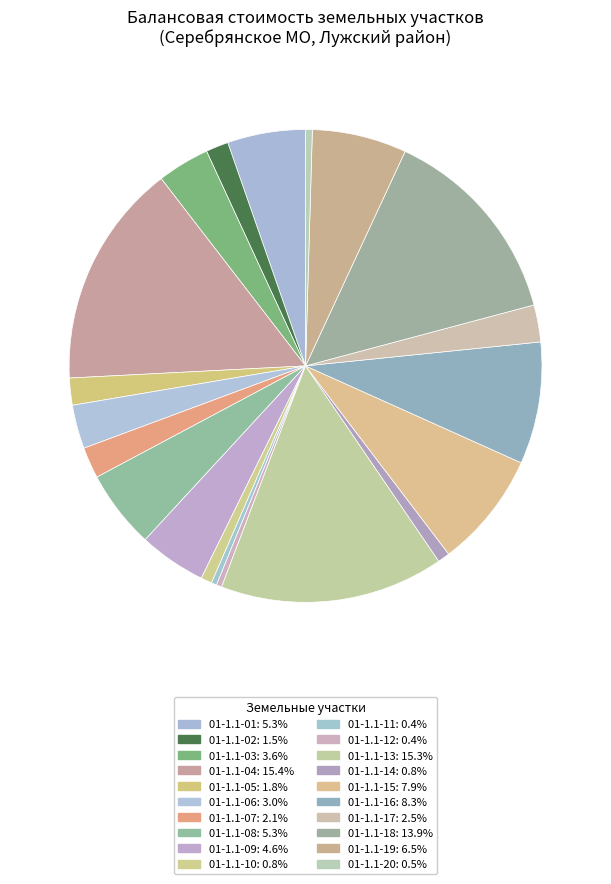

How many segments does this pie chart have?

20